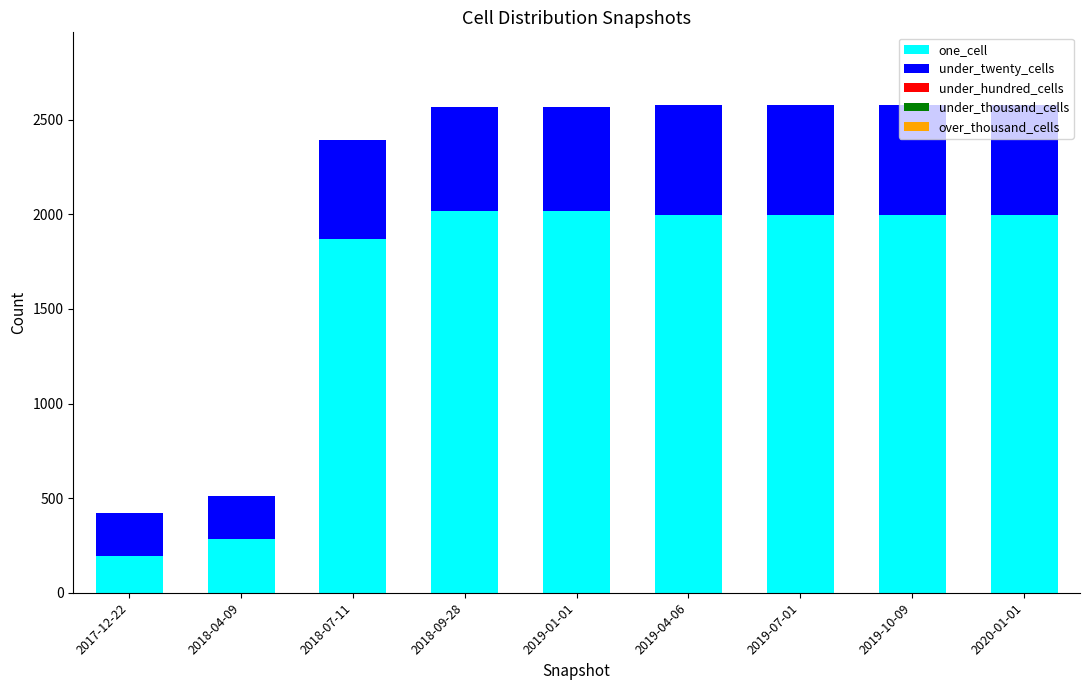

What is the lowest value of the one_cell series?

195